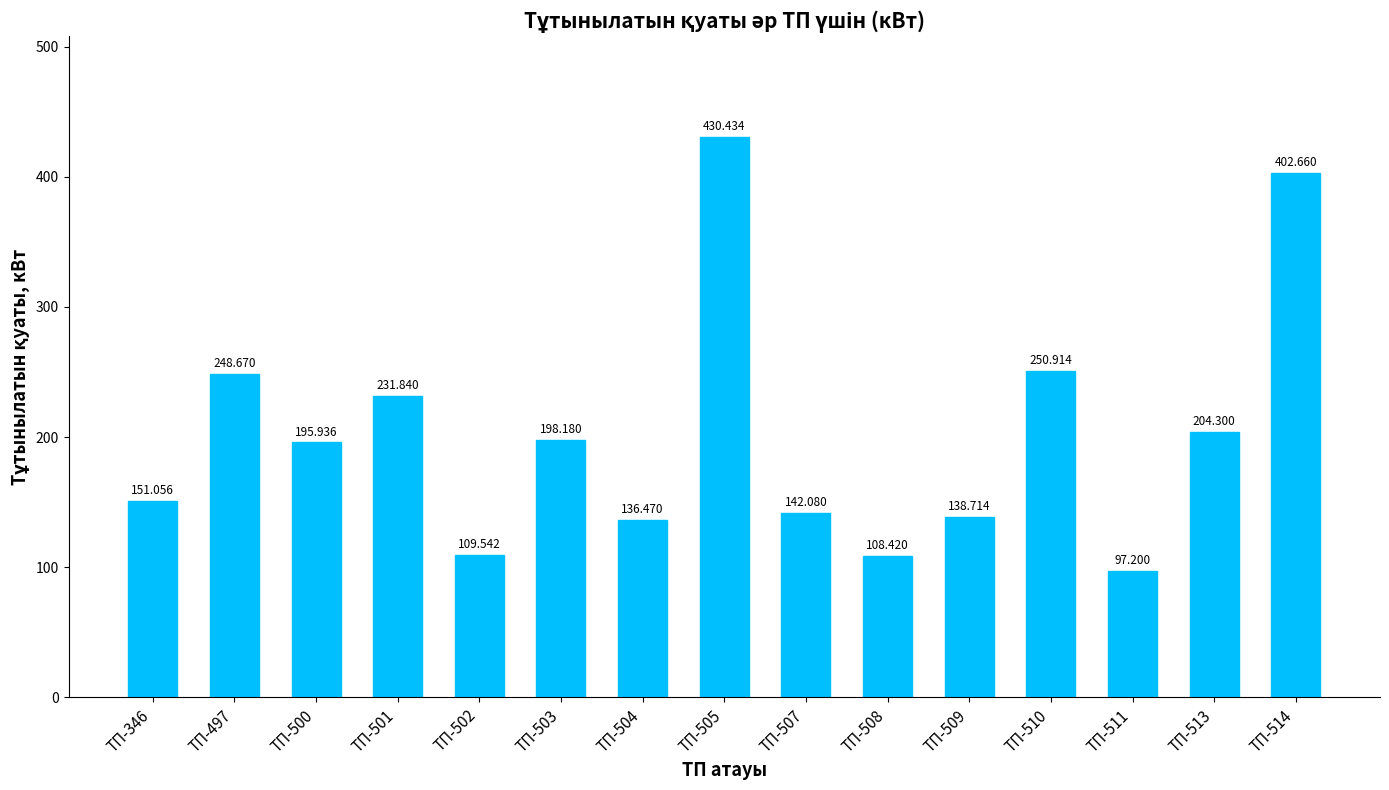

Reading left to right, transcribe all the data shown in this chart.

ТП-346=151.1	ТП-497=248.7	ТП-500=195.9	ТП-501=231.8	ТП-502=109.5	ТП-503=198.2	ТП-504=136.5	ТП-505=430.4	ТП-507=142.1	ТП-508=108.4	ТП-509=138.7	ТП-510=250.9	ТП-511=97.2	ТП-513=204.3	ТП-514=402.7